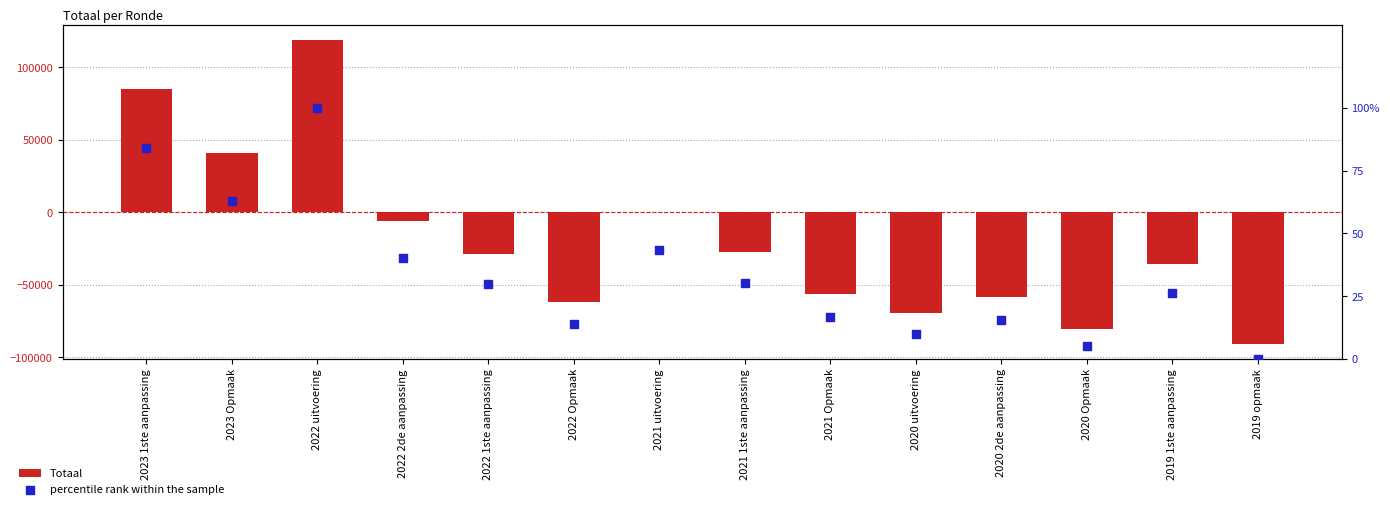

Which series reaches the minimum Y coordinate?

Totaal